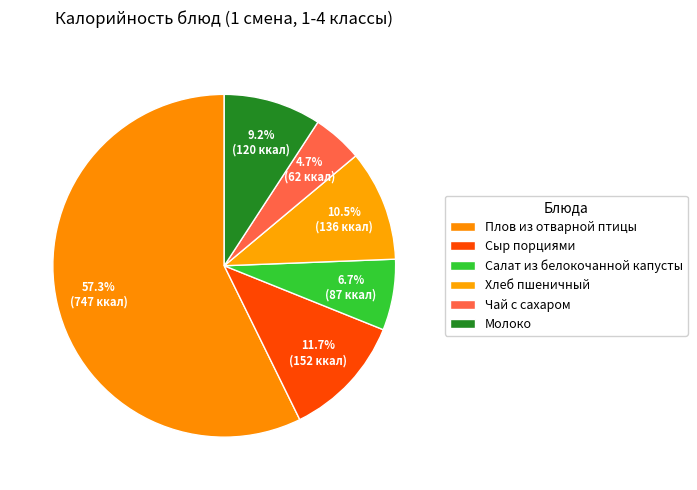

Approximately how many times larger is the value at Салат из белокочанной капусты compared to Сыр порциями?

0.6